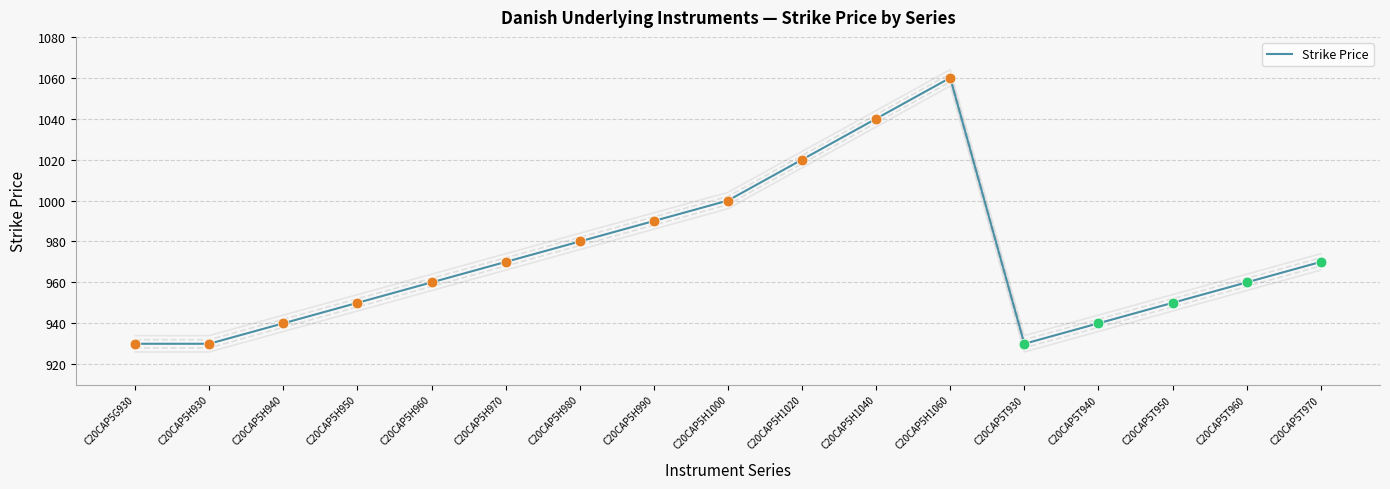

Between C20CAP5H970 and C20CAP5H1060, which is larger?

C20CAP5H1060